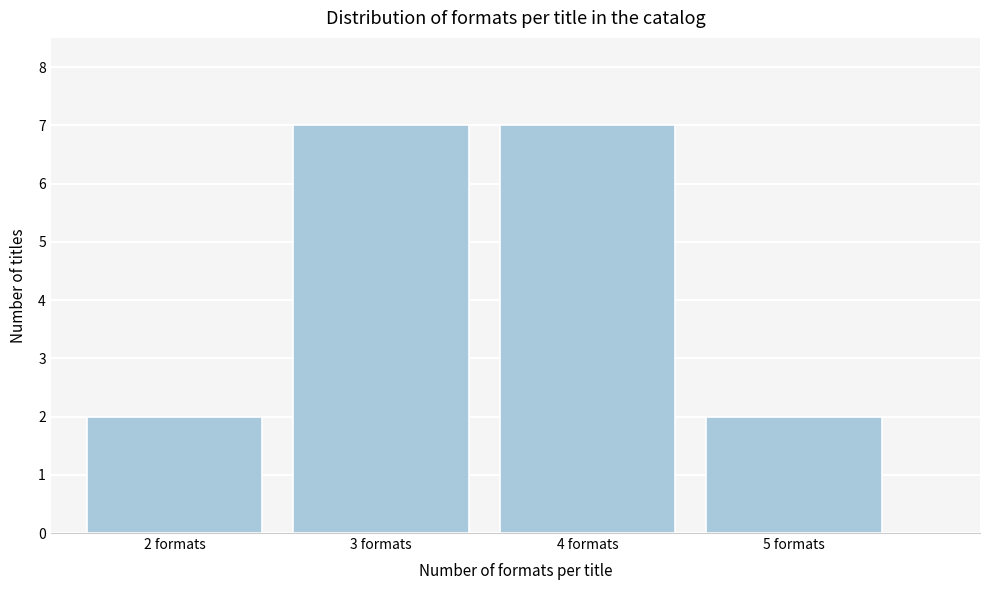

Reading left to right, what are all the values shown in this chart?

2 formats=2	3 formats=7	4 formats=7	5 formats=2